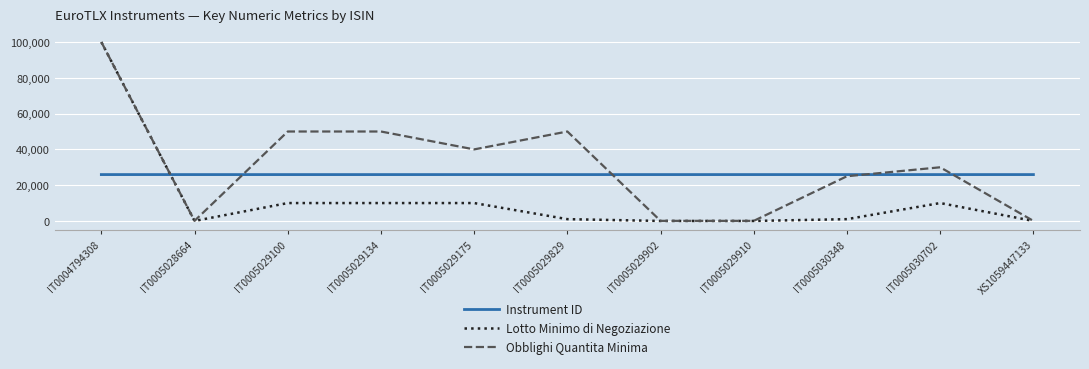

At which category is the sum across all series the highest?

IT0004794308